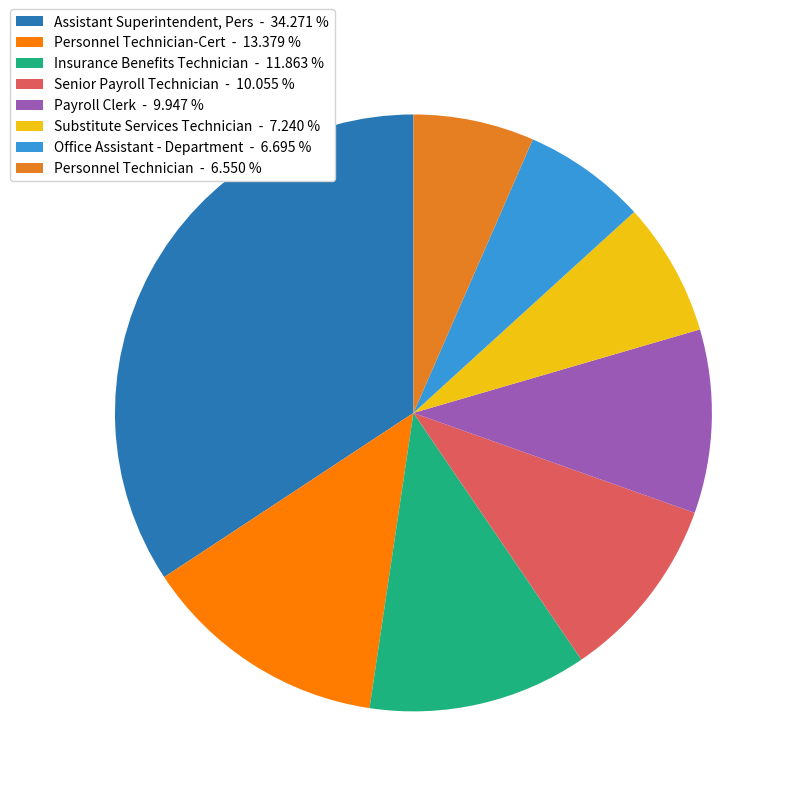

Is the sum of Personnel Technician - 6.550 % and Senior Payroll Technician - 10.055 % greater than half?

No